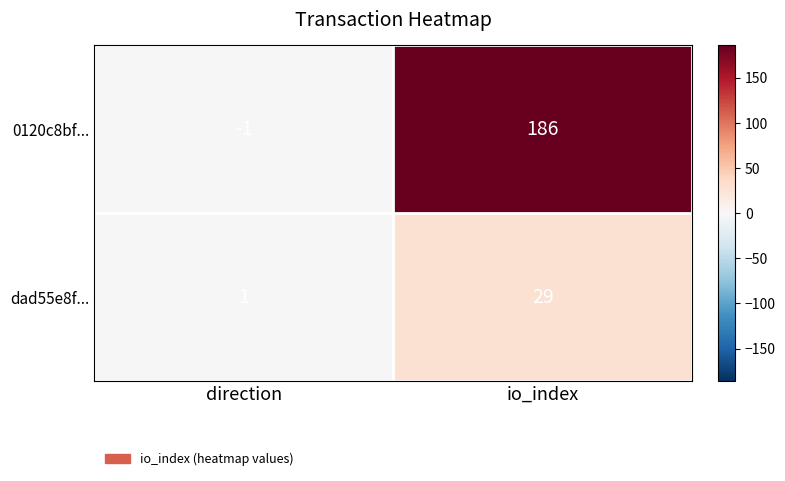

What is the spread (max minus min) of values at direction?

2